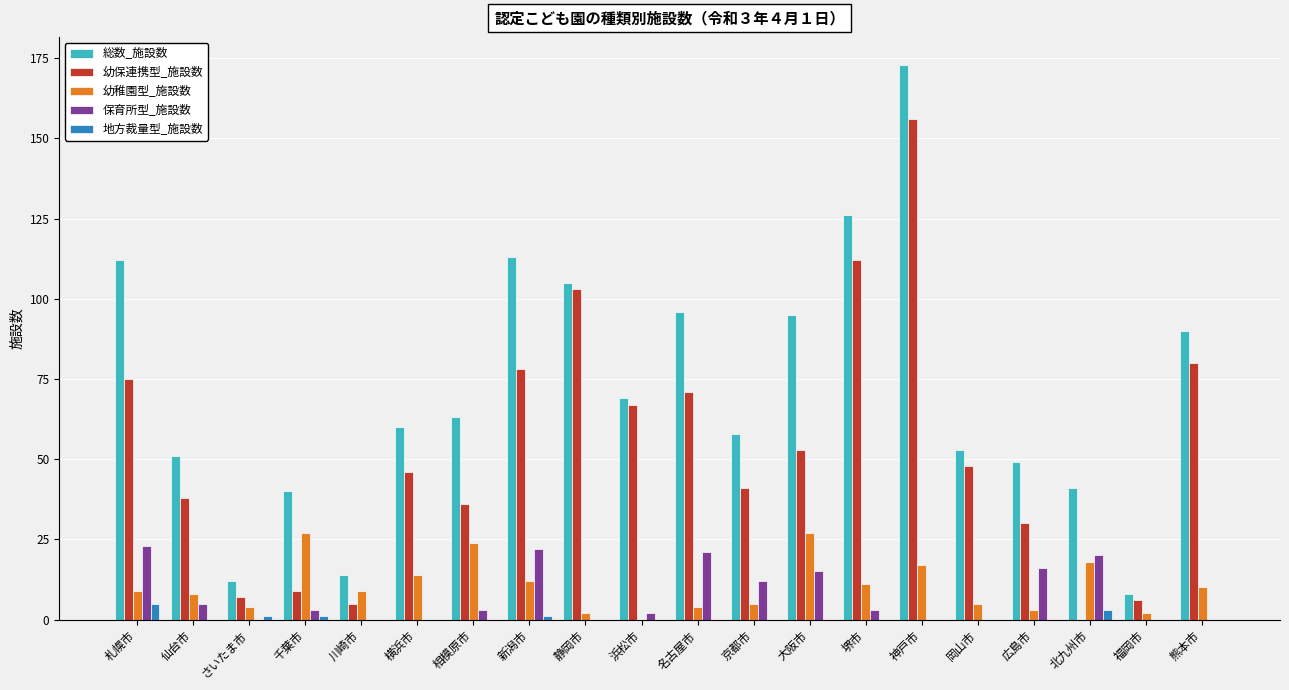

How many groups of bars are there?

20